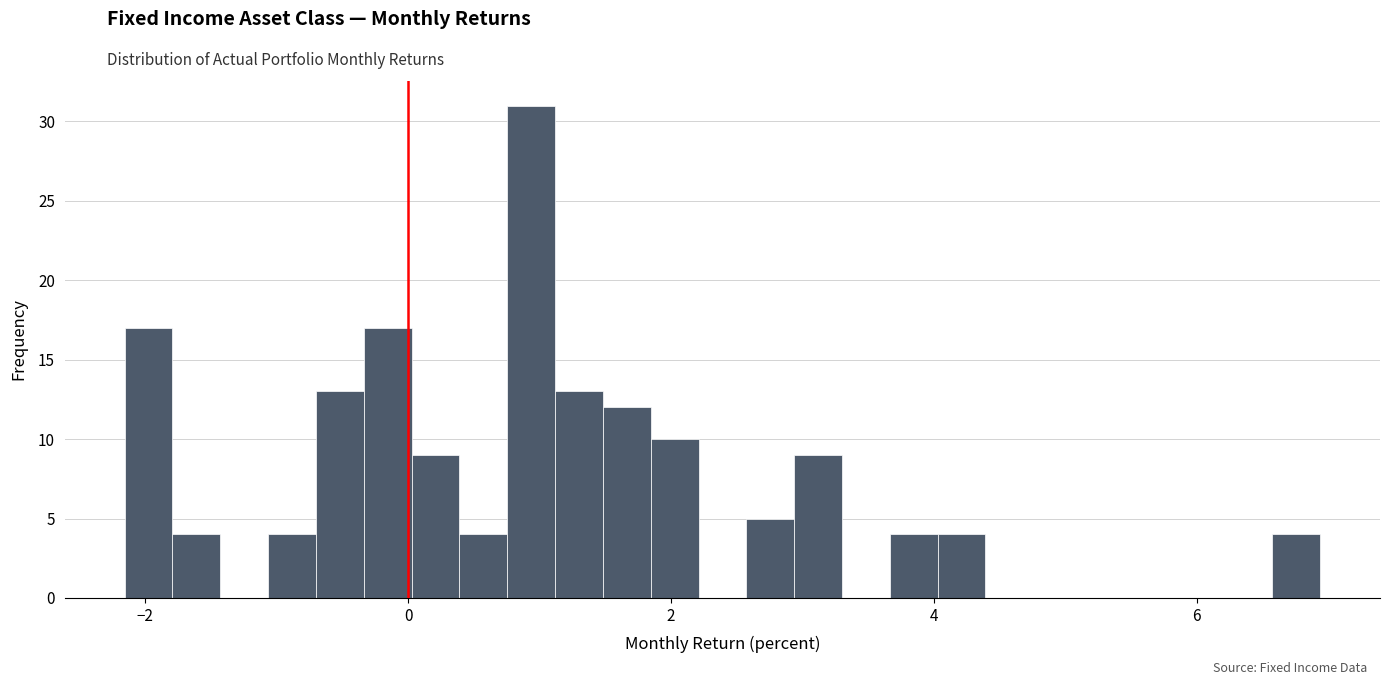

Read against the x-axis, roughly where is the centre of the tallest bar?

1.0